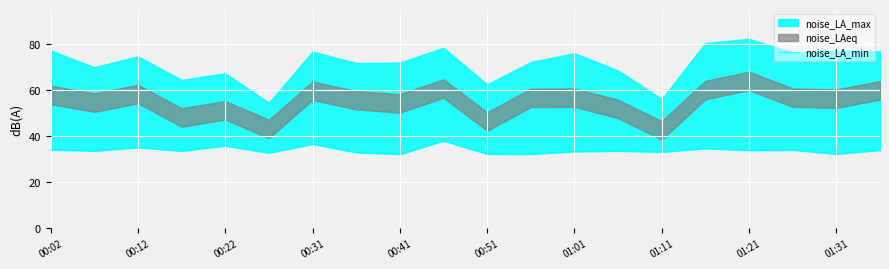

What is the average value?

33.8